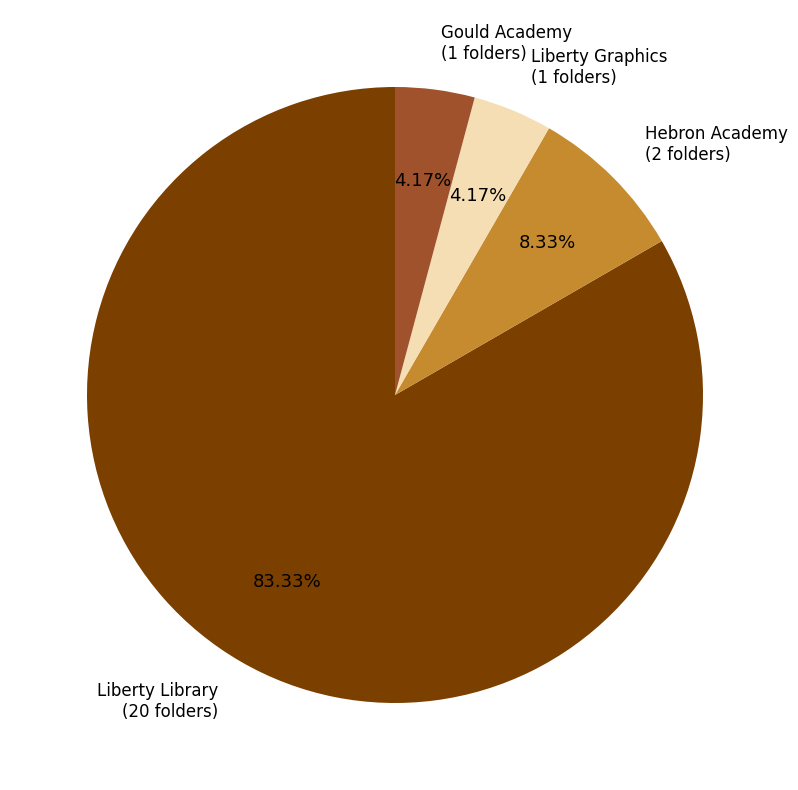

Is there a majority slice in this chart?

Yes